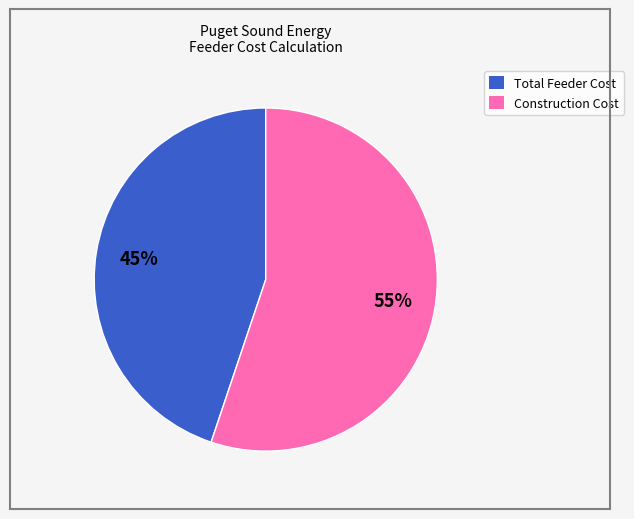

Does Construction Cost represent more than half of the total?

Yes